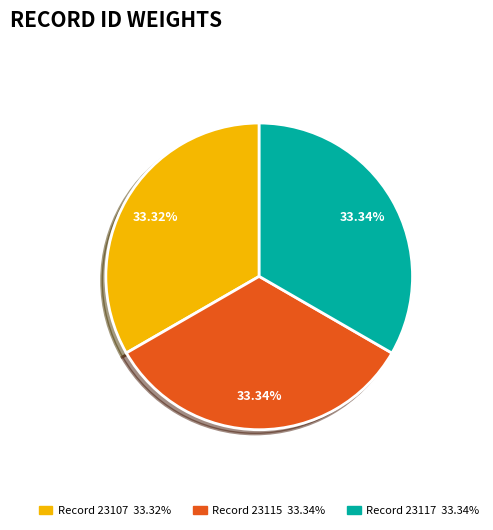

Does any single category account for the majority?

No